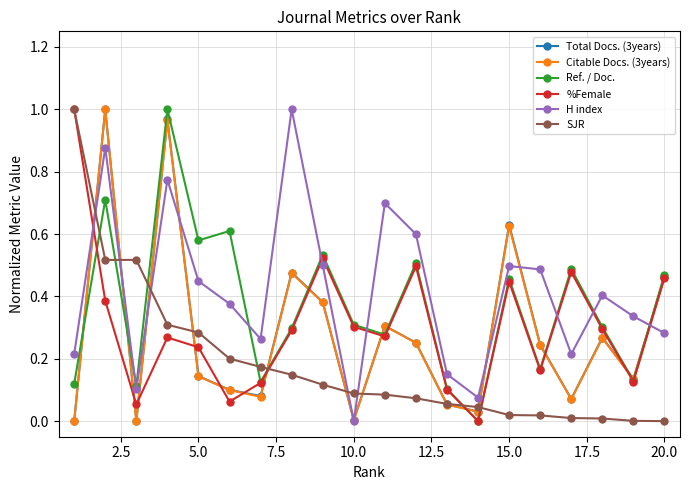

After their last crossing, which series has the higher values: H index or SJR?

H index